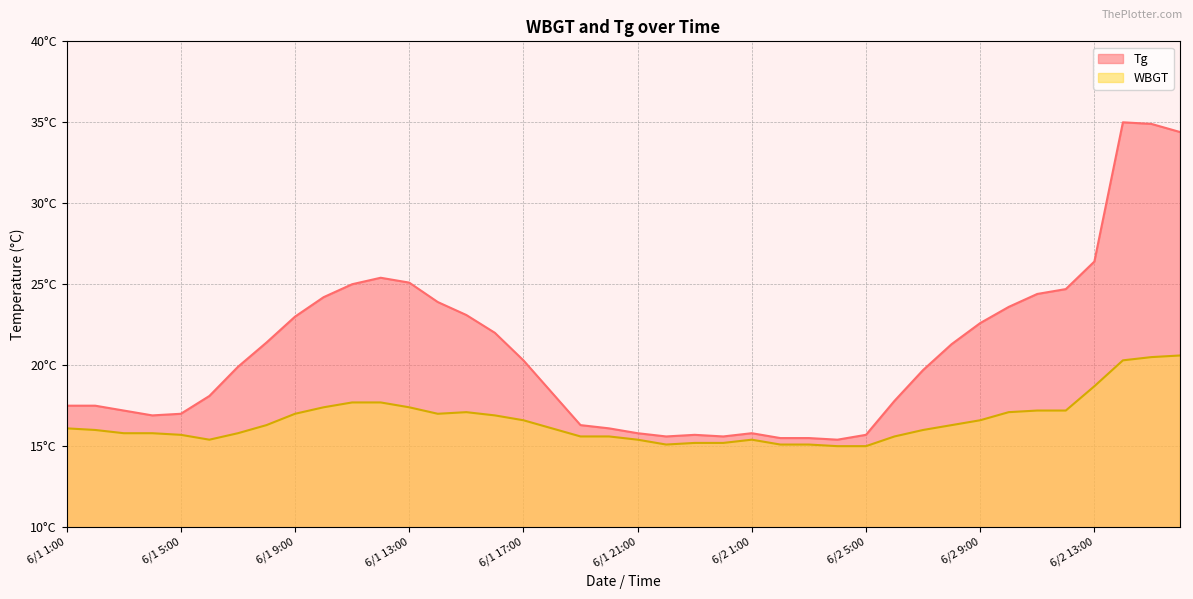

How many distinct data groups are displayed?

2